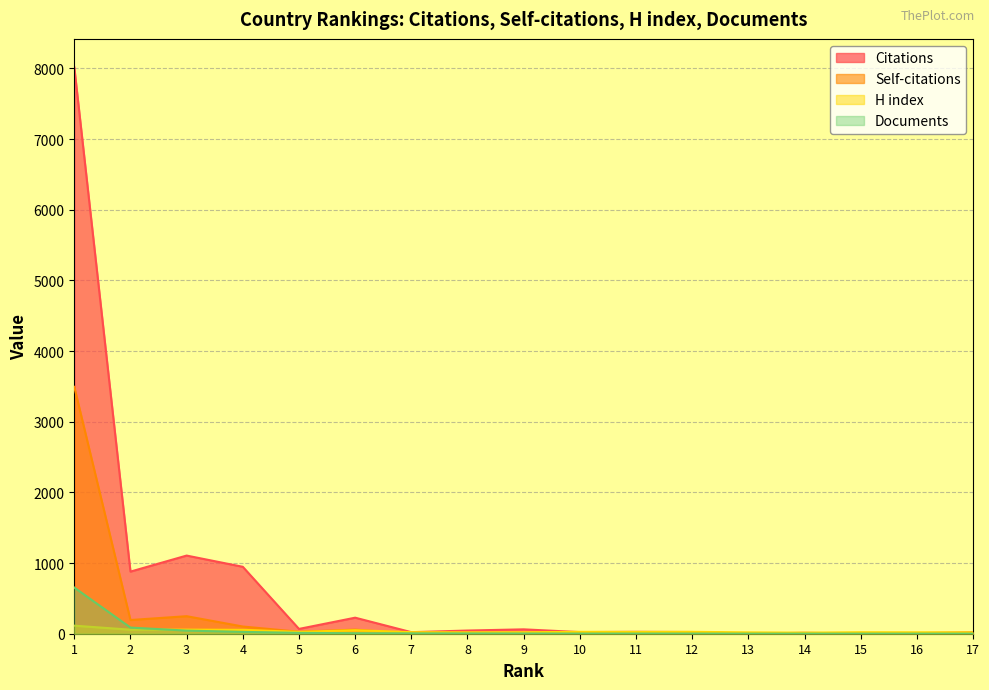

What is the value of the H index point at the 15th from the left?

21